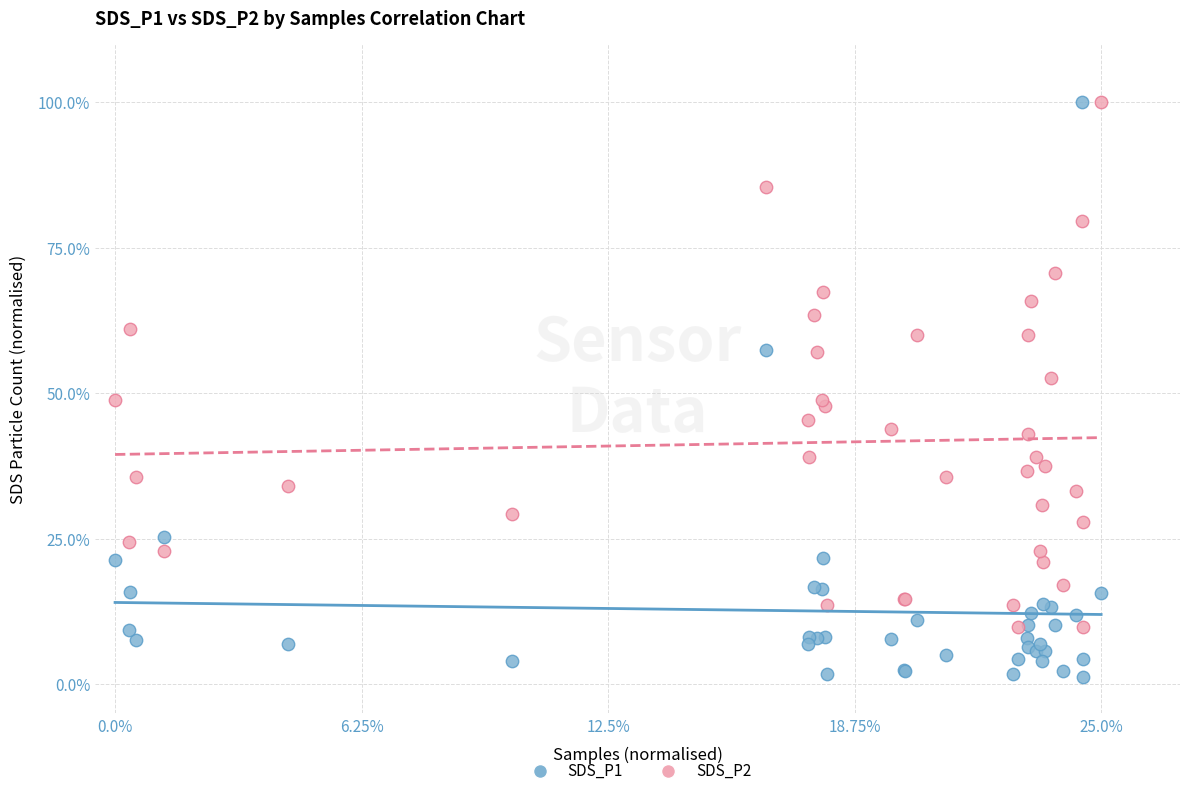

Which series contains the lowest Y value?

SDS_P1